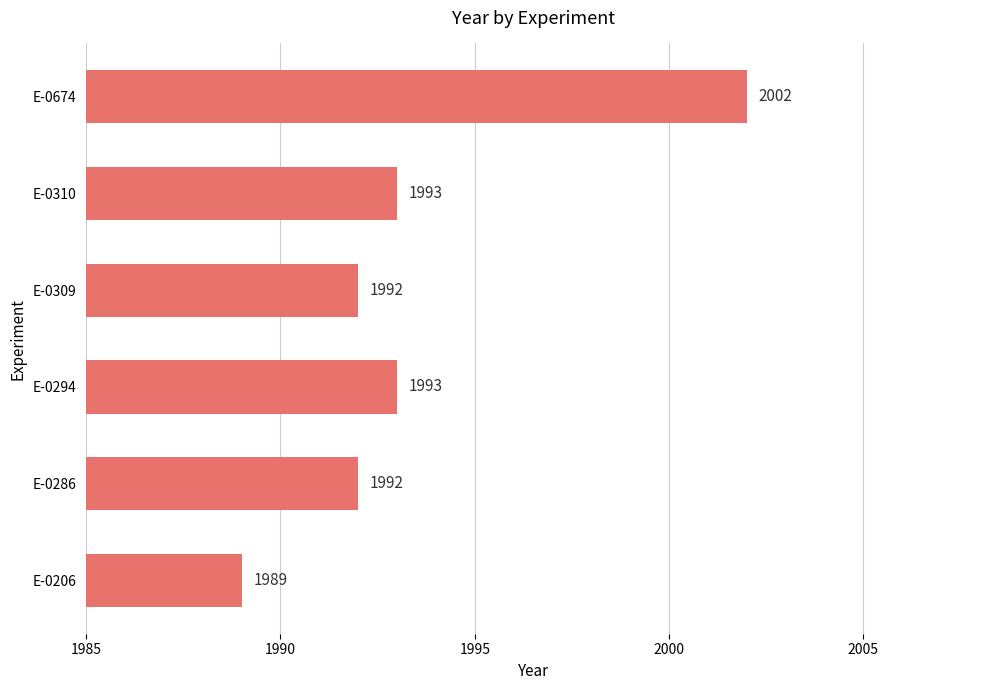

Reading bottom to top, what are all the values shown in this chart?

1989	1992	1993	1992	1993	2002